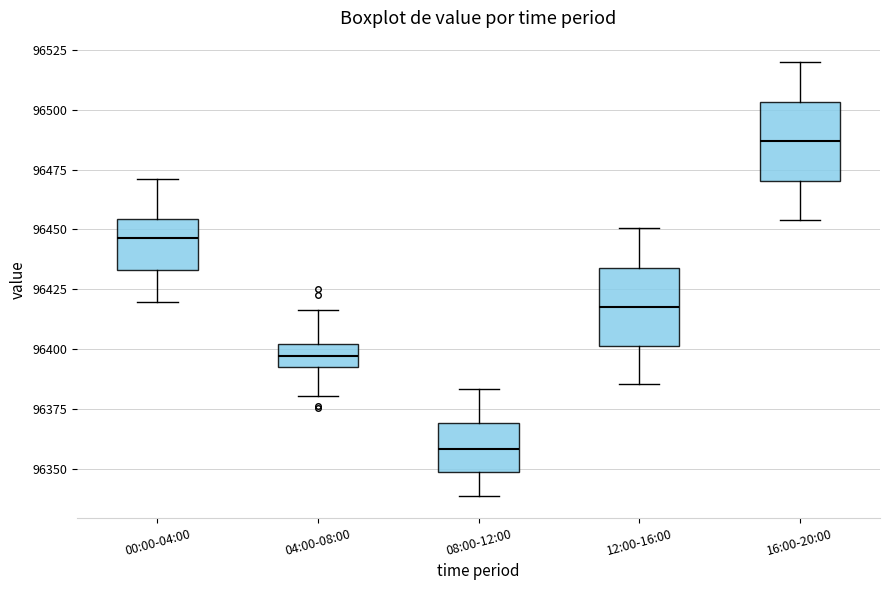

Reading left to right, read every box against the y-axis: the position of its median line, the range the box covers, and the ends of its whiskers. The values are not printed on the chart, so give them approximately, as read against the axis.

00:00-04:00: median 96445, box 96435 to 96455, whiskers 96420 to 96470
04:00-08:00: median 96395, box 96390 to 96400, whiskers 96380 to 96415
08:00-12:00: median 96360, box 96350 to 96370, whiskers 96340 to 96385
12:00-16:00: median 96420, box 96400 to 96435, whiskers 96385 to 96450
16:00-20:00: median 96485, box 96470 to 96505, whiskers 96455 to 96520